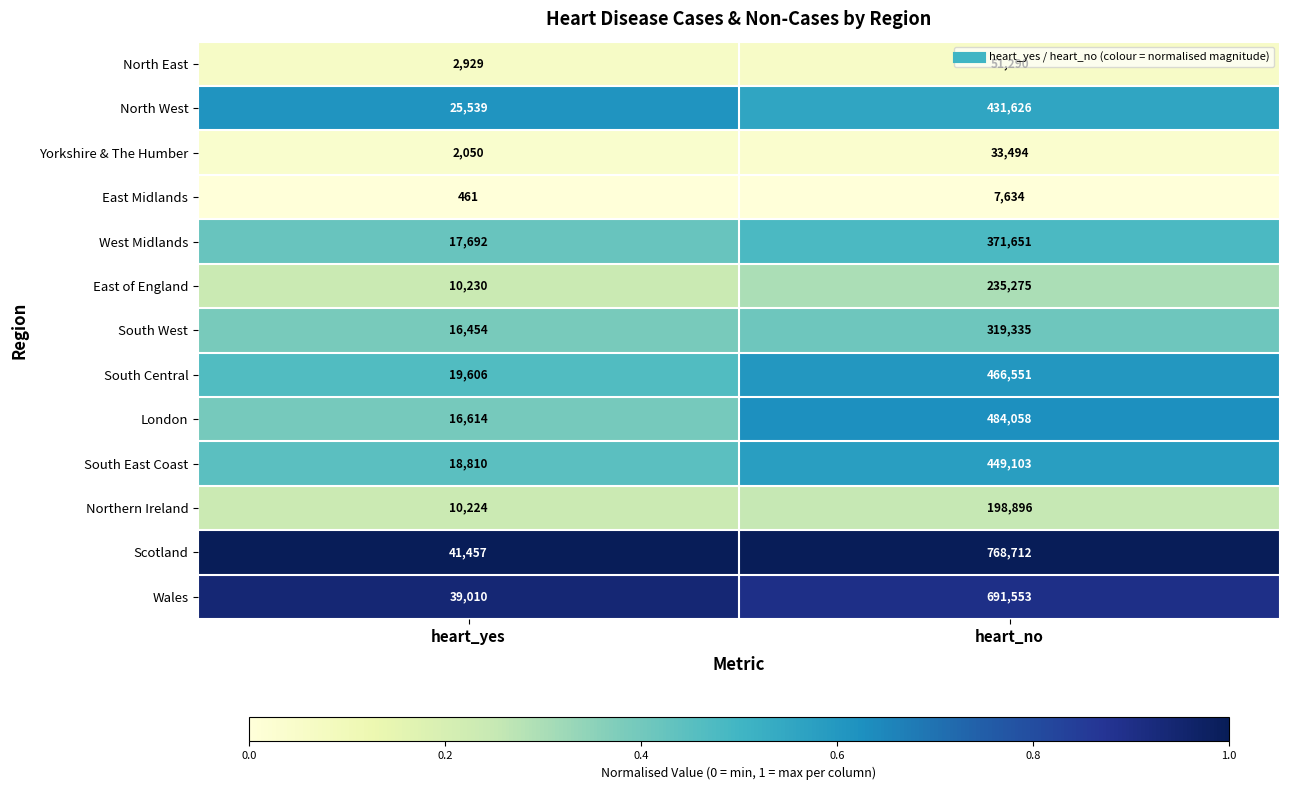

Which category has the lowest value in the Wales series?

heart_yes